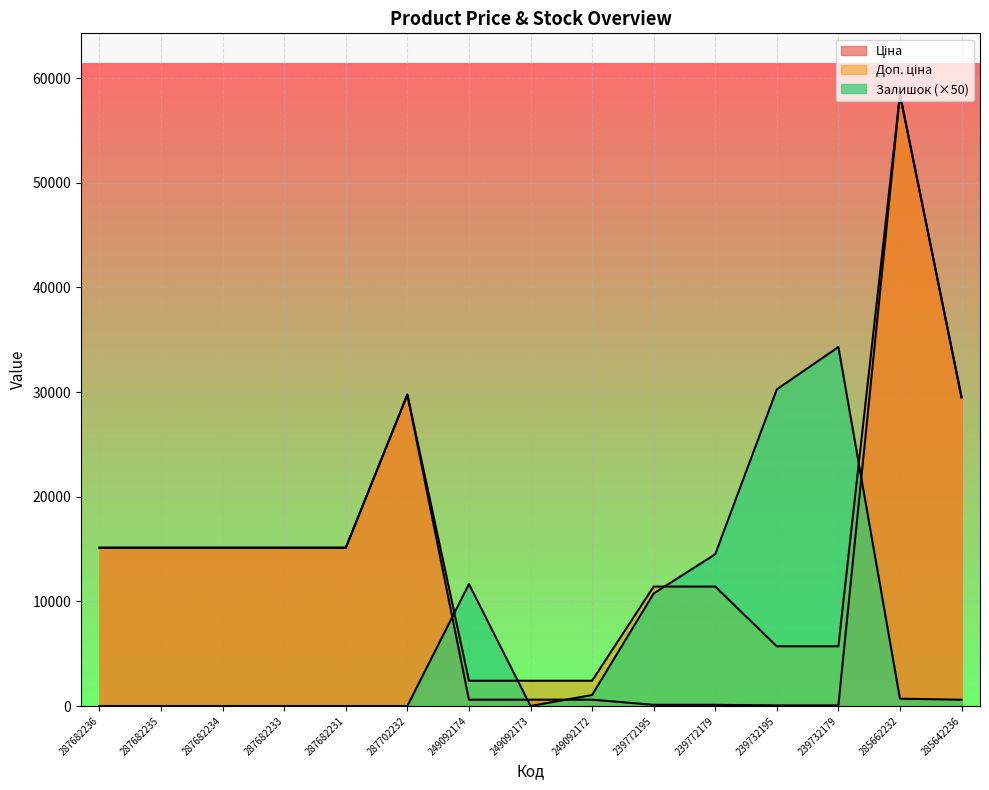

Reading left to right, transcribe all the data shown in this chart.

Ціна: 287682236=15120.0	287682235=15120.0	287682234=15120.0	287682233=15120.0	287682231=15120.0	287702232=29747.2	249092174=603.7	249092173=603.7	249092172=603.7	239772195=114.1	239772179=114.1	239732195=57.0	239732179=57.0	285662232=58426.5	285642236=29491.5
Доп. ціна: 287682236=15120.0	287682235=15120.0	287682234=15120.0	287682233=15120.0	287682231=15120.0	287702232=29747.2	249092174=2414.8	249092173=2414.8	249092172=2414.8	239772195=11410.0	239772179=11410.0	239732195=5705.0	239732179=5705.0	285662232=58426.5	285642236=29491.5
Залишок: 287682236=0.0	287682235=0.0	287682234=0.0	287682233=0.0	287682231=0.0	287702232=0.0	249092174=11650.0	249092173=0.0	249092172=1050.0	239772195=10750.0	239772179=14500.0	239732195=30250.0	239732179=34300.0	285662232=700.0	285642236=600.0